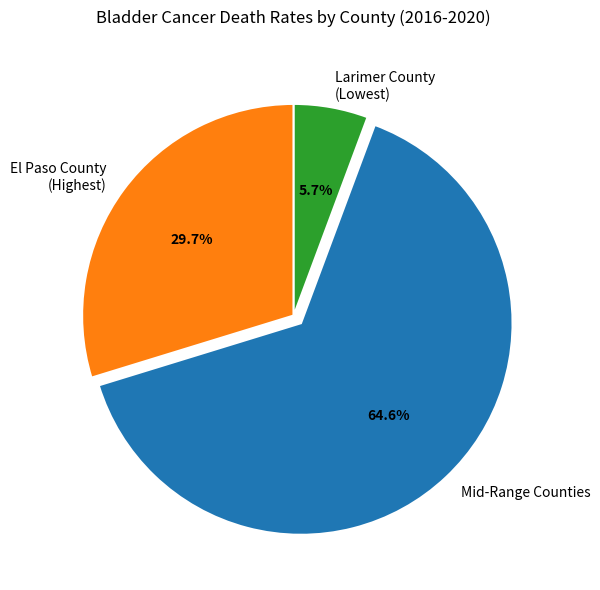

Which slice is the largest?

Mid-Range Counties